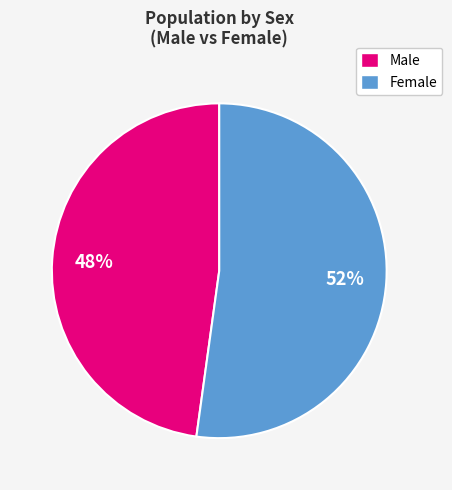

Does Female represent more than half of the total?

Yes